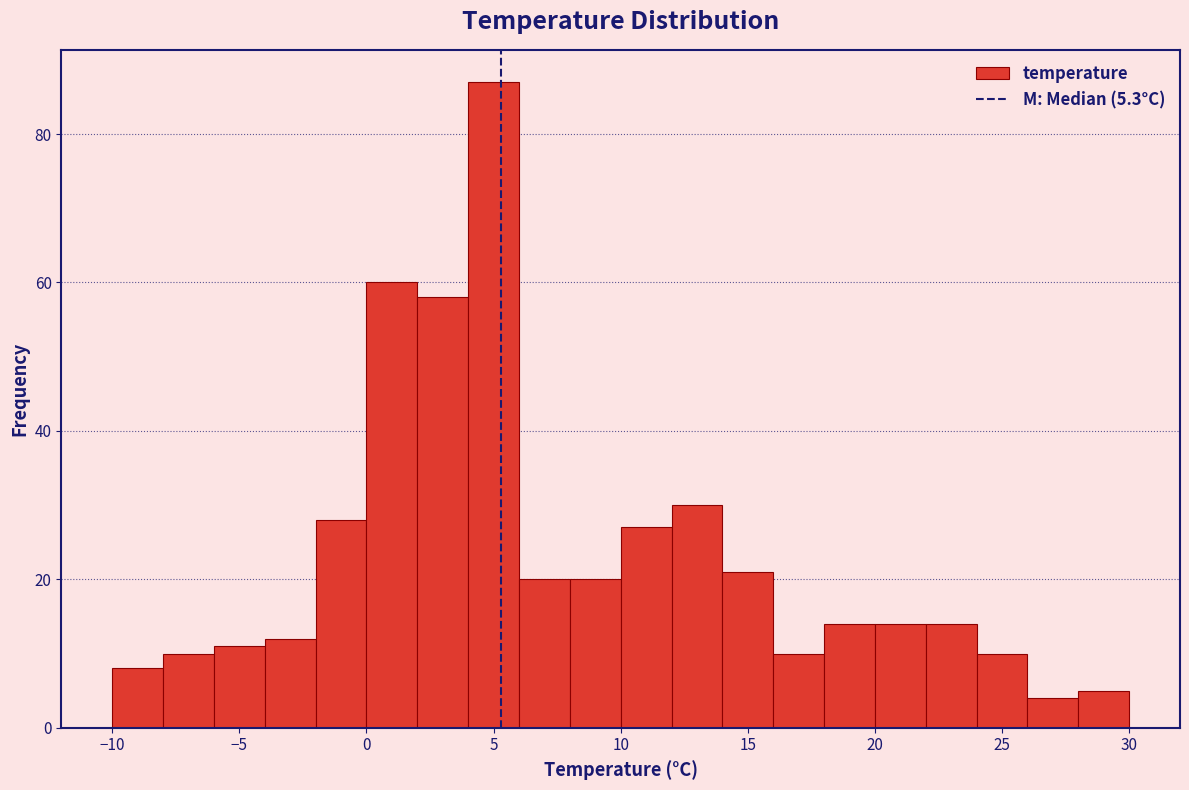

What is the height of the bar covering 0 to 2 on the x-axis? The values are not printed on the chart, so give them approximately, as read against the axis.

60